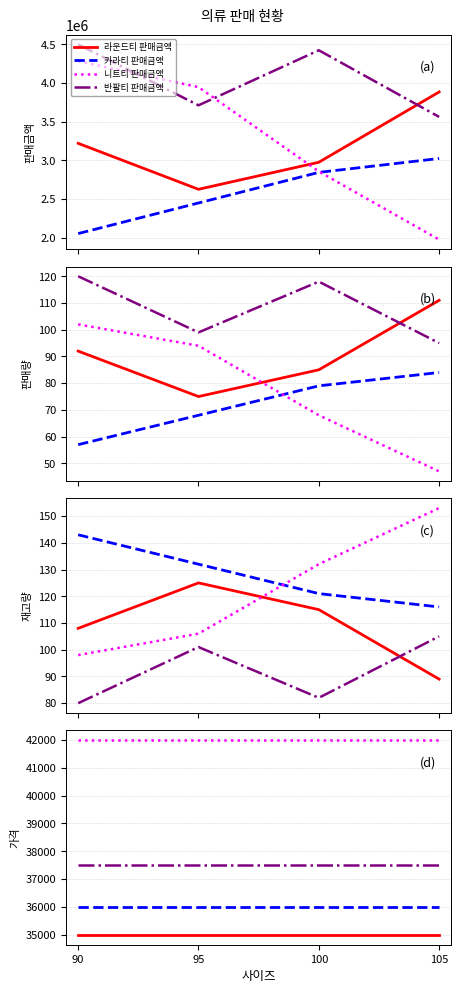

The value of 반팔티 판매금액 at 105 is 3562500. True or false?

True